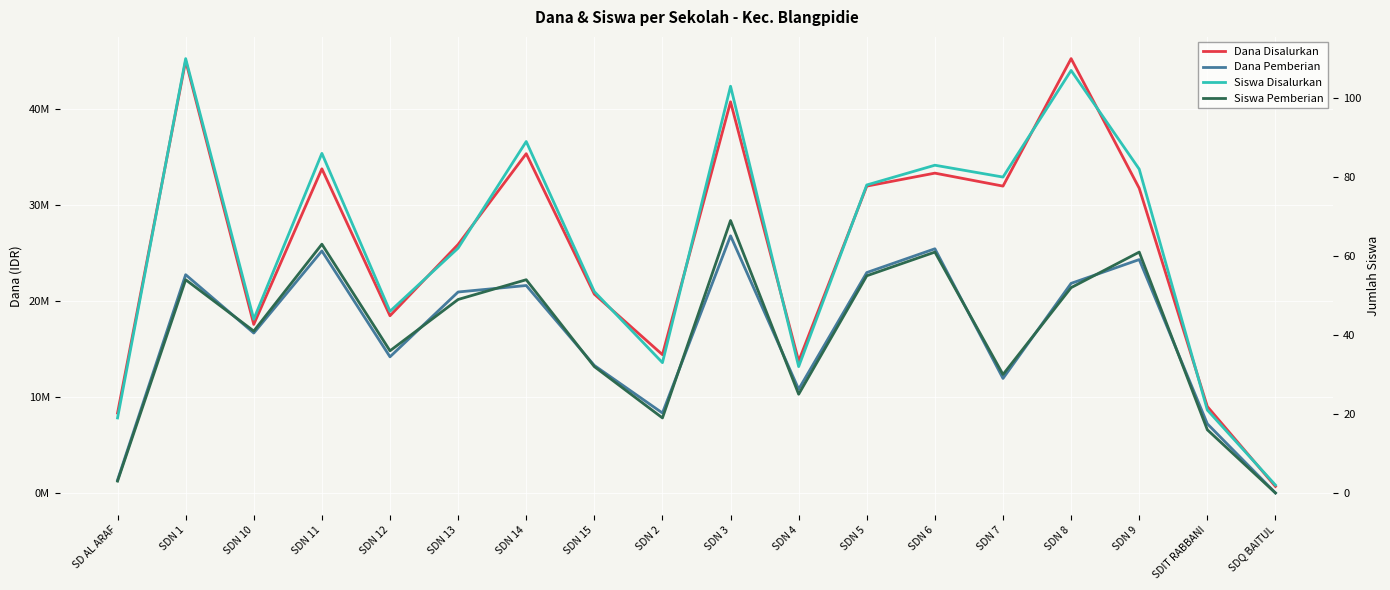

True or false: Siswa Pemberian and Dana Disalurkan cross at least once.

False